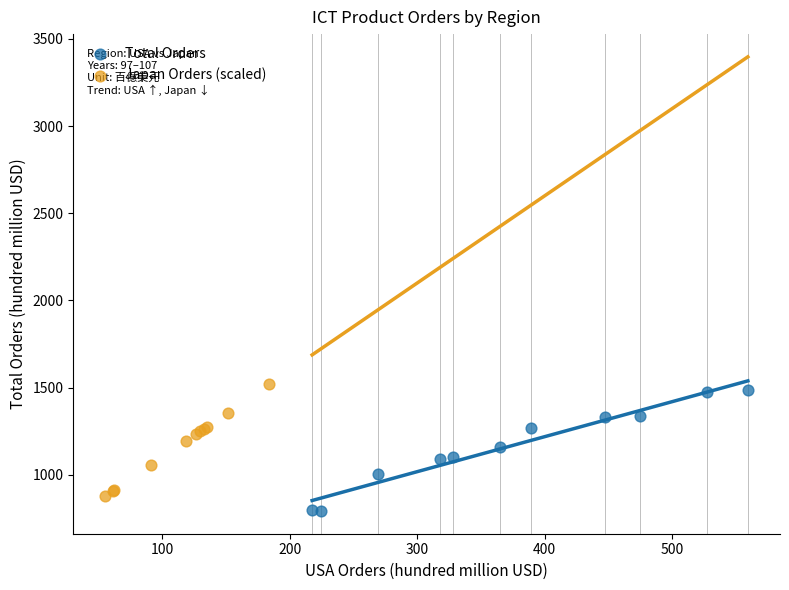

Which series has the widest spread of Y values?

Total Orders